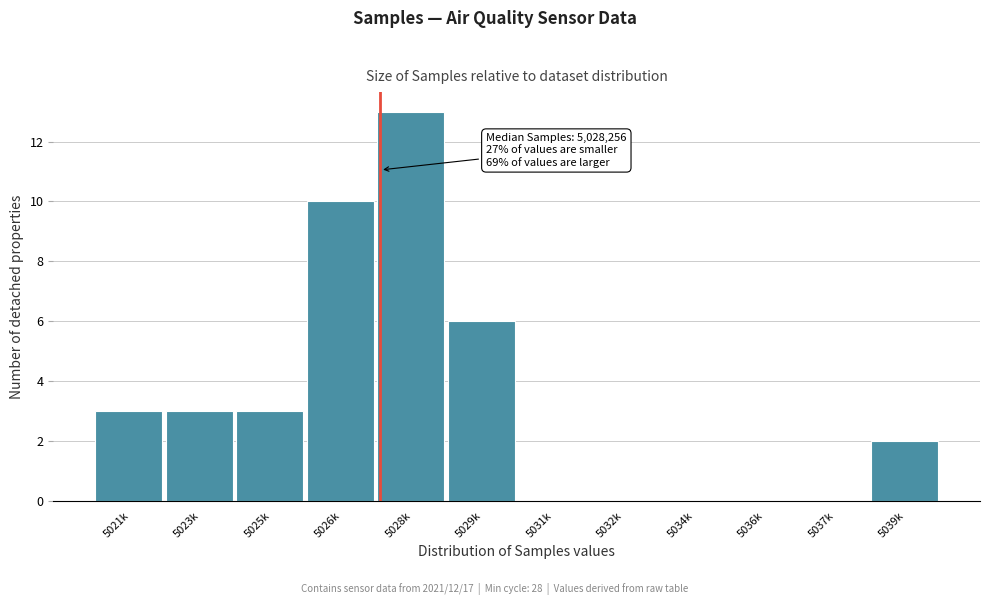

Reading left to right, list all the values displayed in this chart.

5021k=3	5023k=3	5025k=3	5026k=10	5028k=13	5029k=6	5031k=0	5032k=0	5034k=0	5036k=0	5037k=0	5039k=2